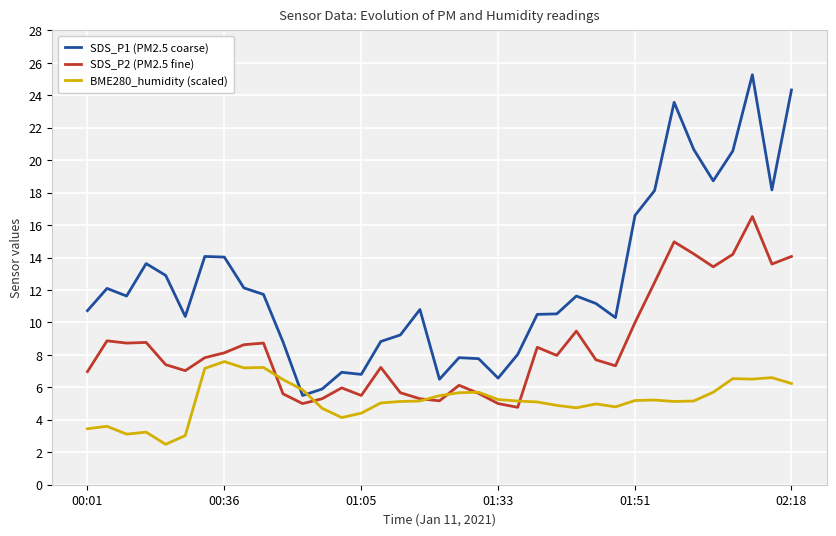

Rank the series by their maximum value, from highest to lowest.

SDS_P1 (PM2.5 coarse), SDS_P2 (PM2.5 fine), BME280_humidity (scaled)